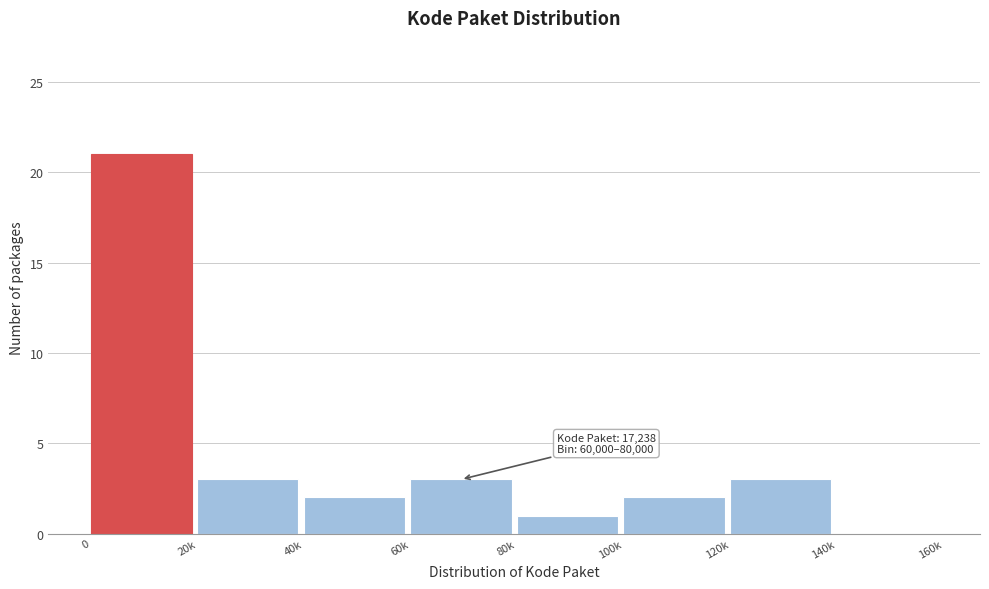

Reading left to right, list all the values displayed in this chart.

0=21	20k=3	40k=2	60k=3	80k=1	100k=2	120k=3	140k=0